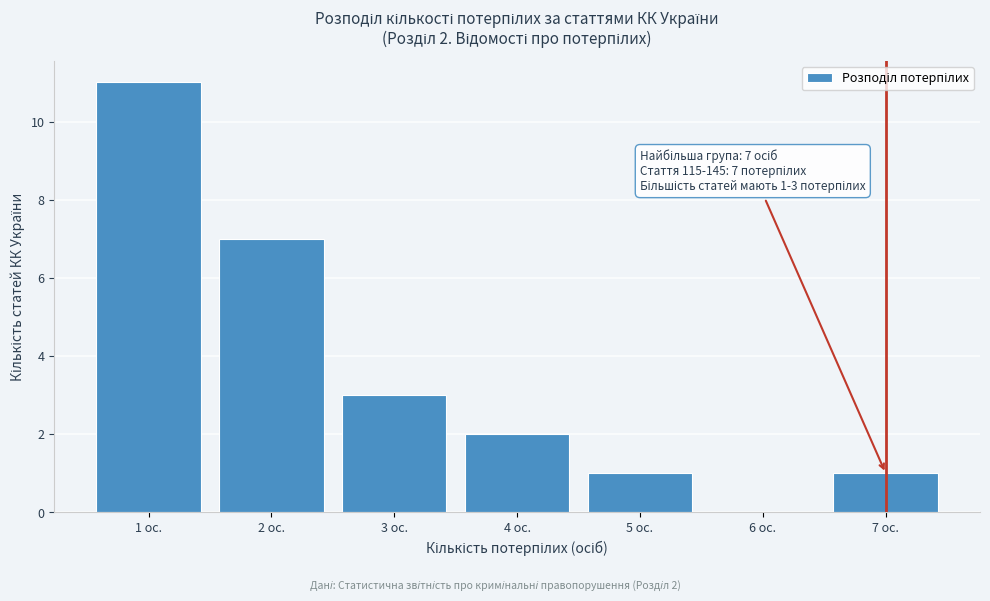

Over which range of the x-axis is the bar tallest?

0.5 to 1.5